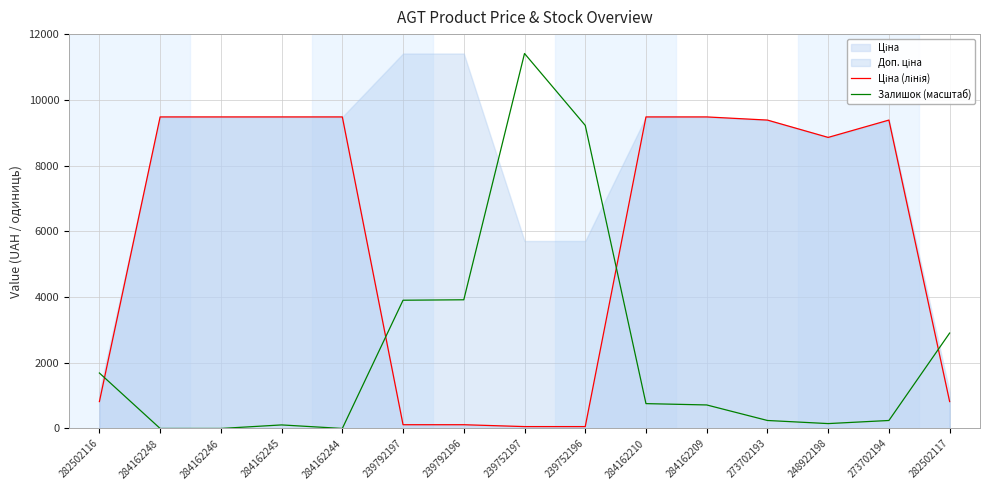

Does the chart have visible grid lines?

Yes